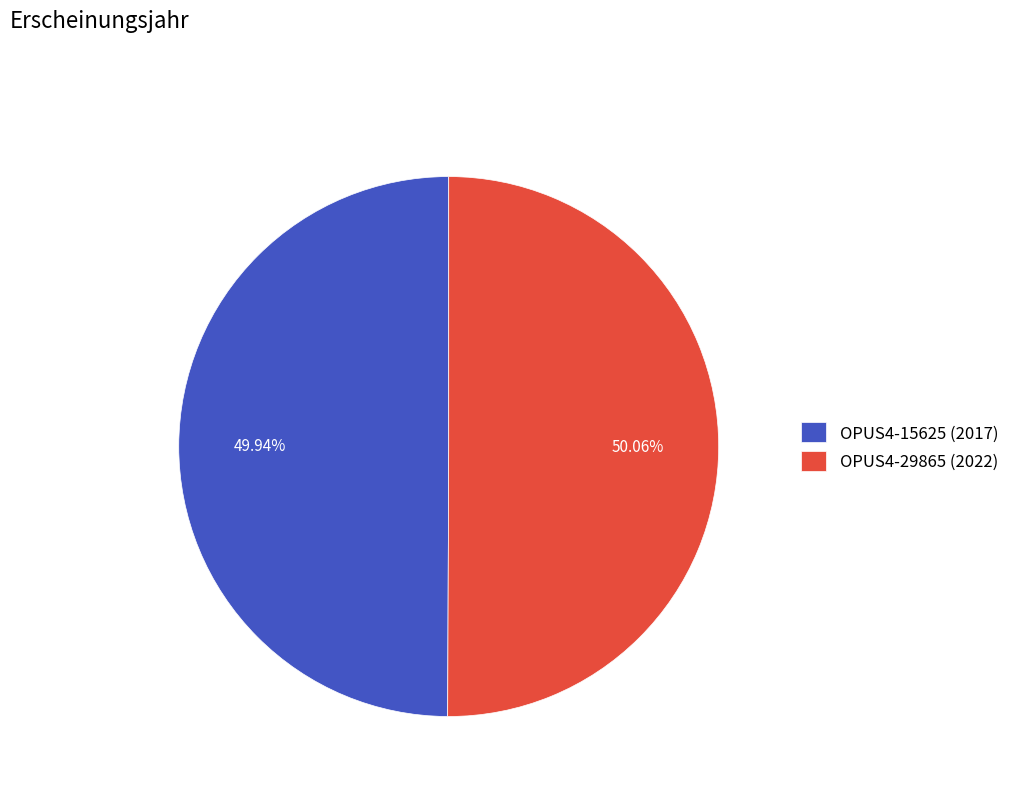

Is there any slice that represents more than half of the pie?

Yes